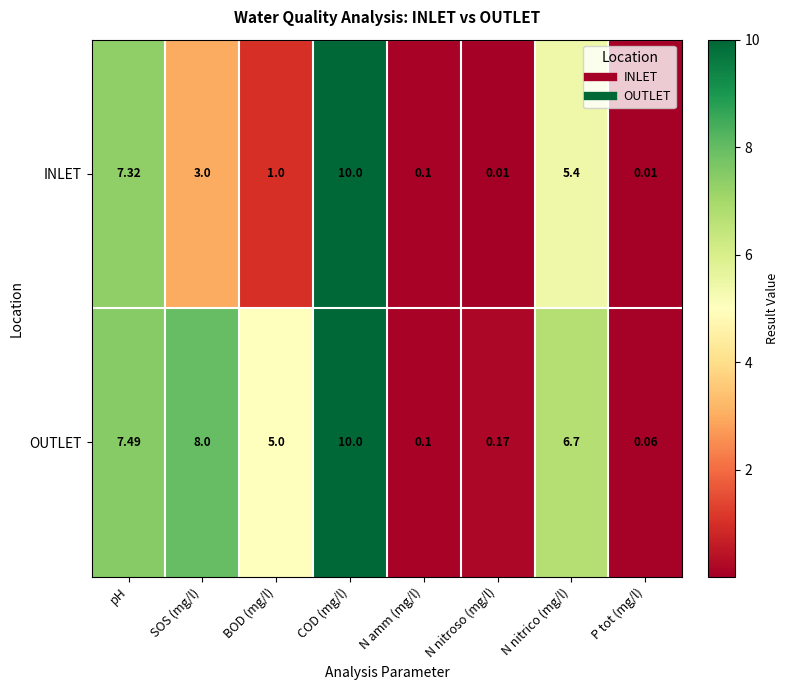

At which label is OUTLET closest to 5?

BOD (mg/l)